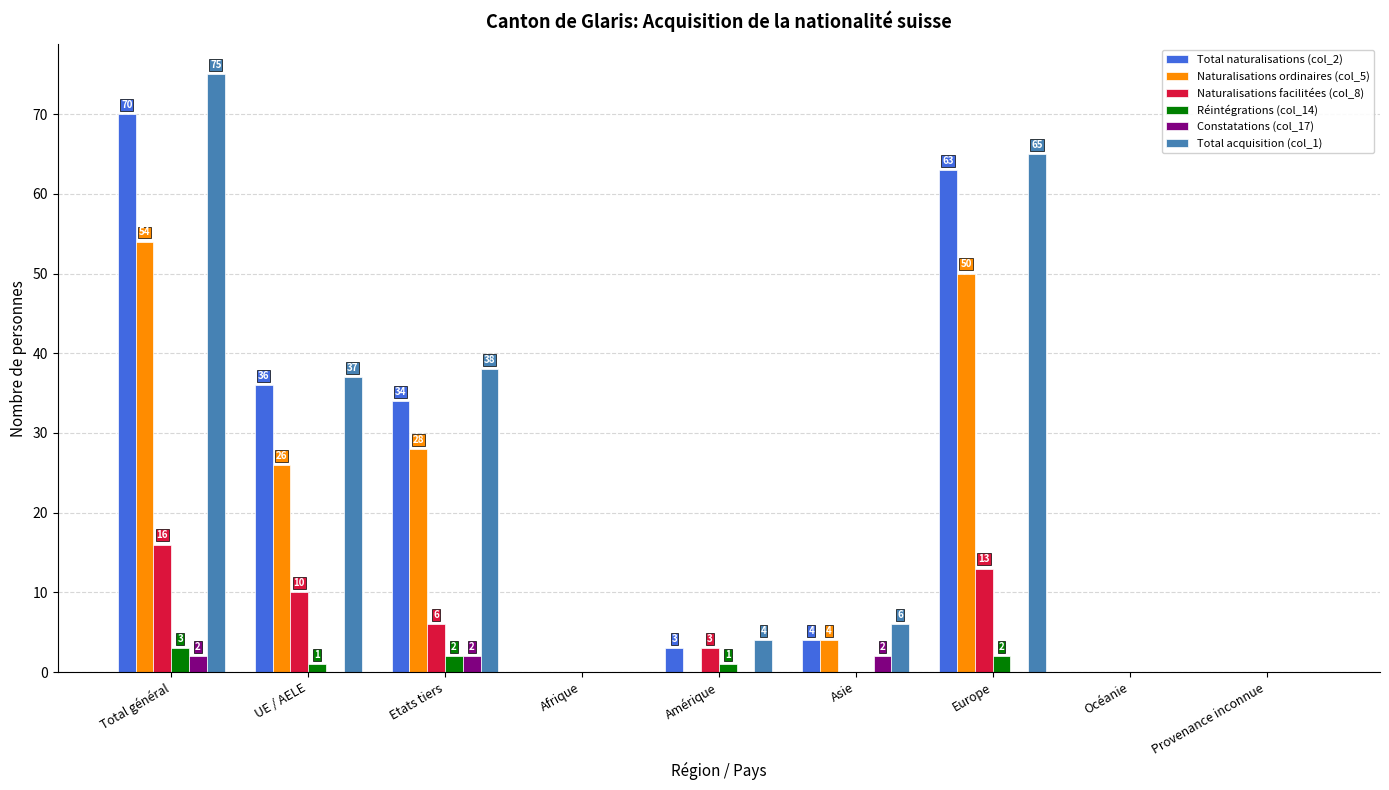

How many groups of bars are there?

9